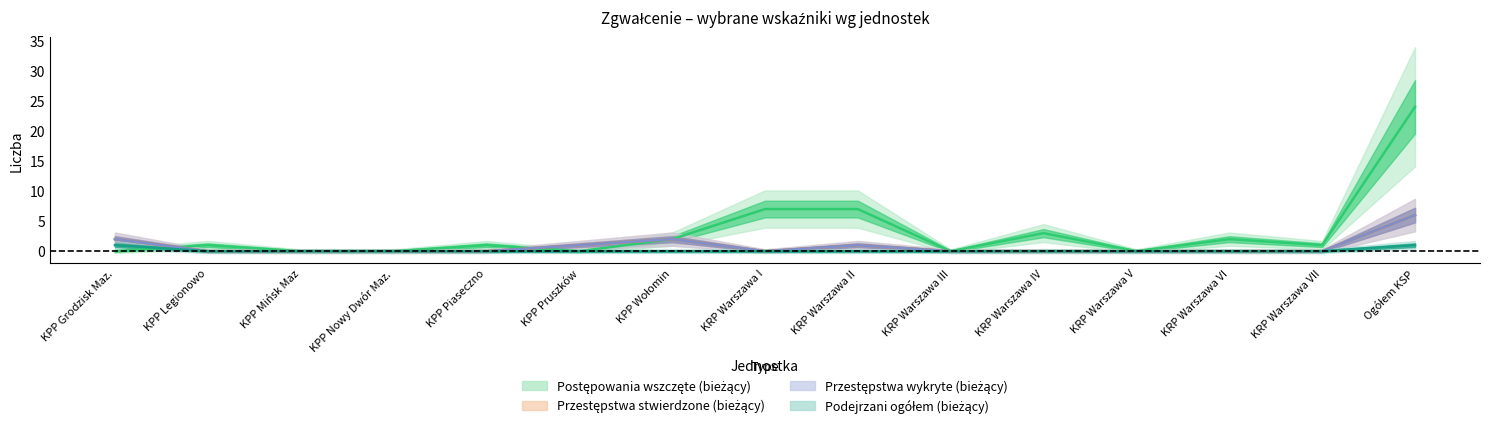

What is the label of the 1st point from the right?

Ogółem KSP